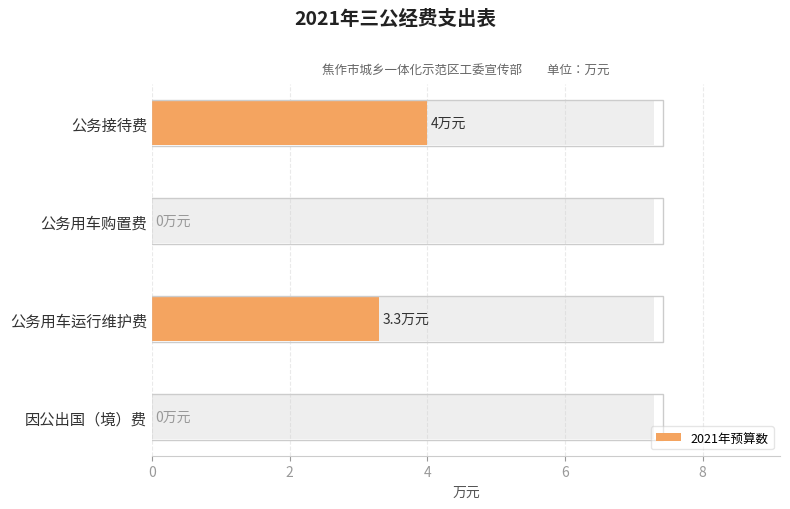

Does the chart contain stacked bars?

No